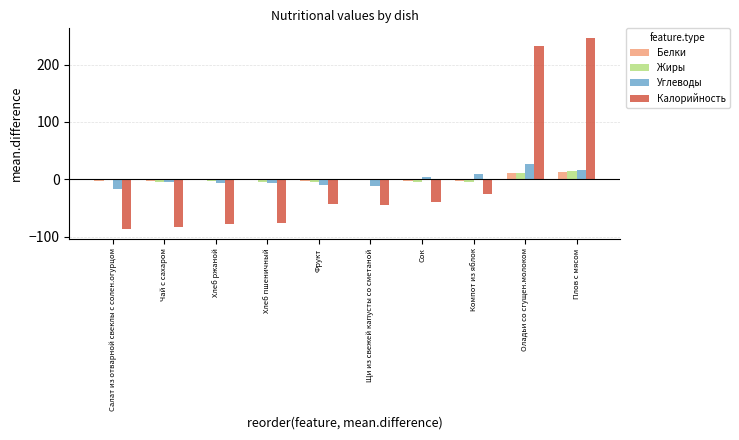

Which series has the largest range (max minus min)?

Калорийность